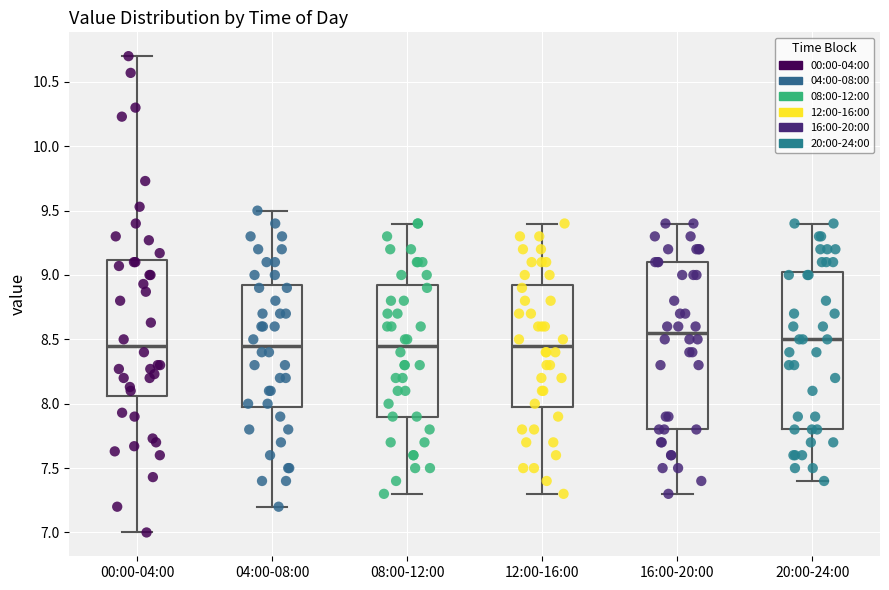

Reading left to right, transcribe this box plot: for each box, give where its median line is, the range the box spans, and where its two whiskers end, as read against the y-axis. The values are not printed on the chart, so give them approximately, as read against the axis.

00:00-04:00: median 8.45, box 8.05 to 9.10, whiskers 7.00 to 10.70
04:00-08:00: median 8.45, box 8.00 to 8.95, whiskers 7.20 to 9.50
08:00-12:00: median 8.45, box 7.90 to 8.95, whiskers 7.30 to 9.40
12:00-16:00: median 8.45, box 8.00 to 8.95, whiskers 7.30 to 9.40
16:00-20:00: median 8.55, box 7.80 to 9.10, whiskers 7.30 to 9.40
20:00-24:00: median 8.50, box 7.80 to 9.05, whiskers 7.40 to 9.40